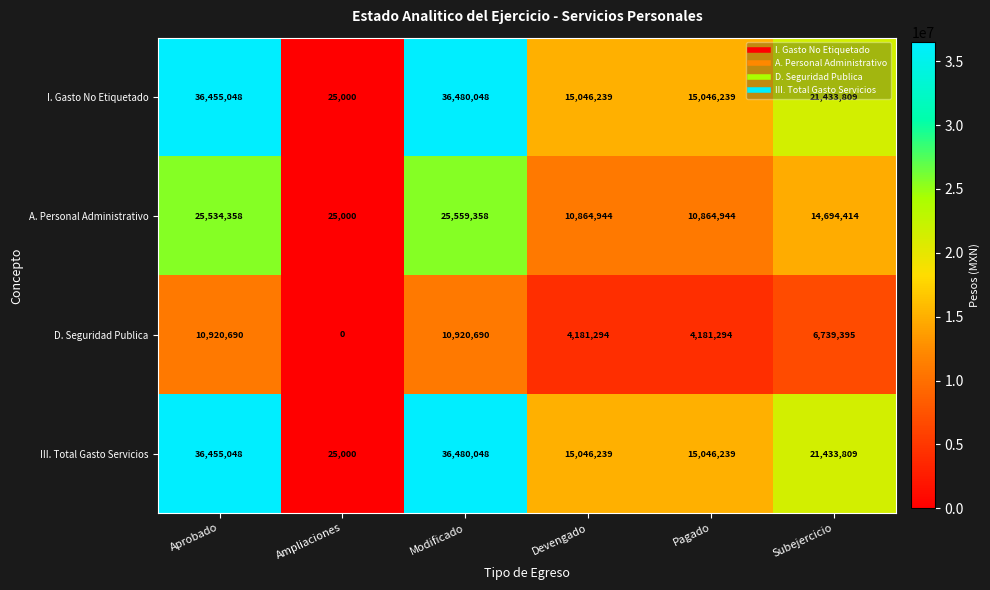

How many categories are shown in the chart?

6